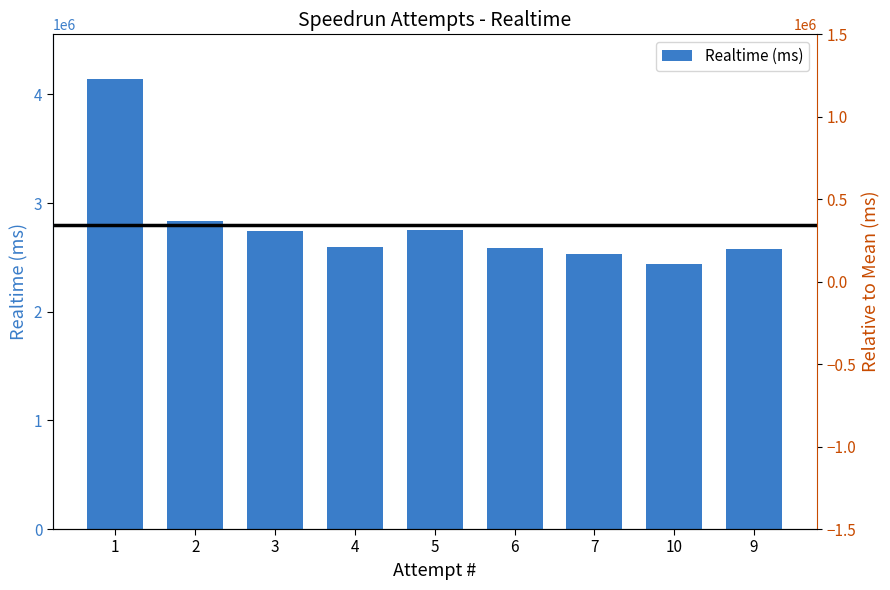

What is the greatest value displayed?

4139292